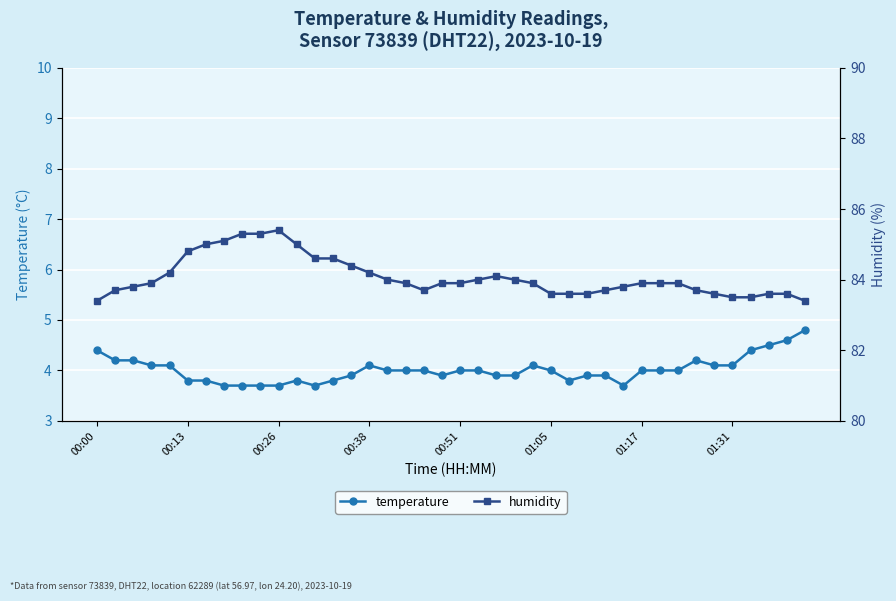

What is the value of the temperature point at the 7th from the left?

3.8